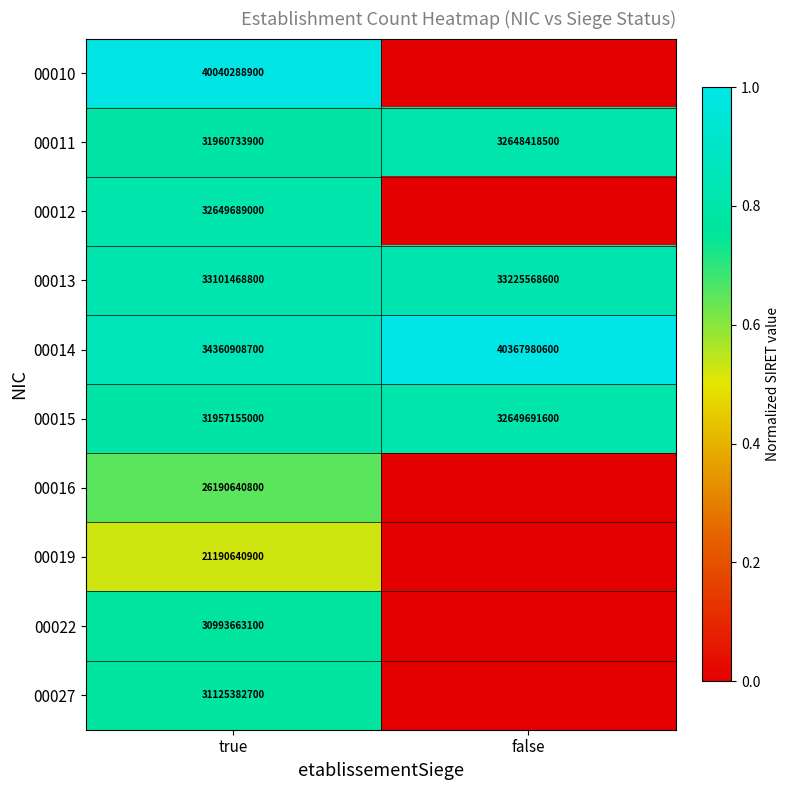

The value of 00015 at true is 31957155000. True or false?

True